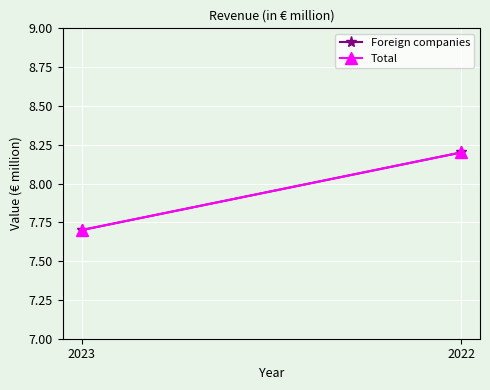

How many data points does each series have?

2